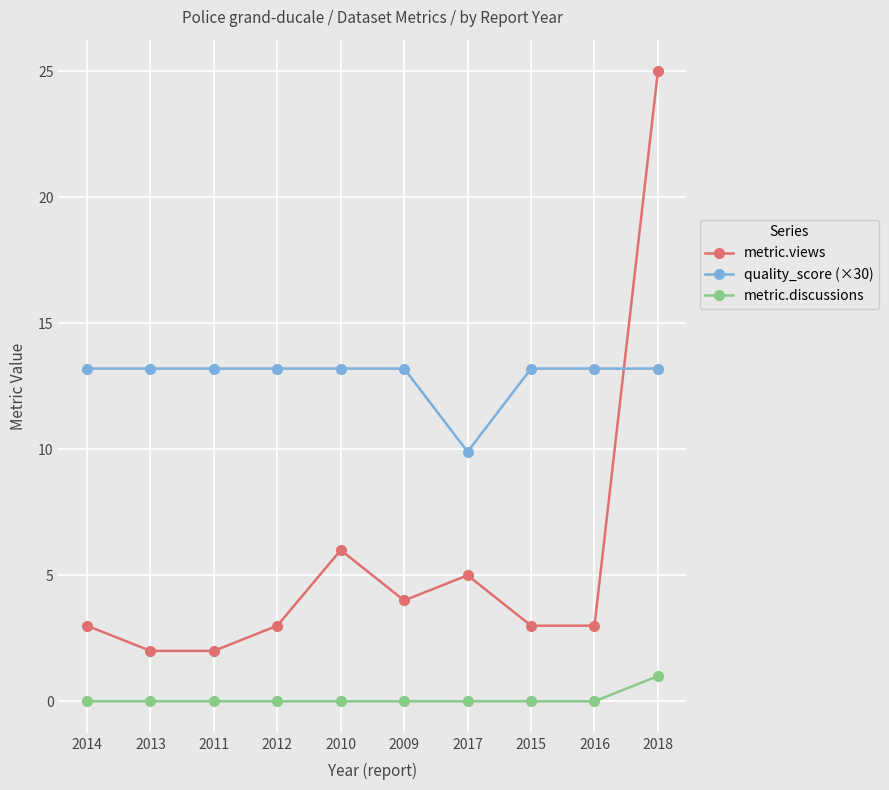

Reading right to left, list all the values displayed in this chart.

metric.views: 2018=25.0	2016=3.0	2015=3.0	2017=5.0	2009=4.0	2010=6.0	2012=3.0	2011=2.0	2013=2.0	2014=3.0
quality_score (×30): 2018=13.2	2016=13.2	2015=13.2	2017=9.9	2009=13.2	2010=13.2	2012=13.2	2011=13.2	2013=13.2	2014=13.2
metric.discussions: 2018=1.0	2016=0.0	2015=0.0	2017=0.0	2009=0.0	2010=0.0	2012=0.0	2011=0.0	2013=0.0	2014=0.0